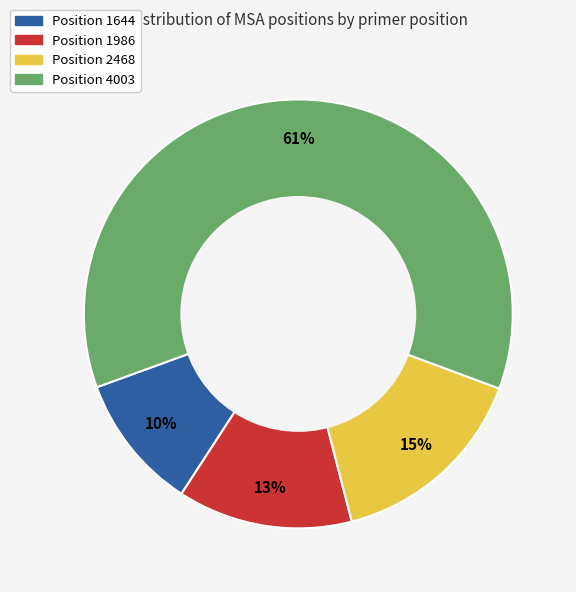

To the nearest percent, what is the average slice percentage?

25%